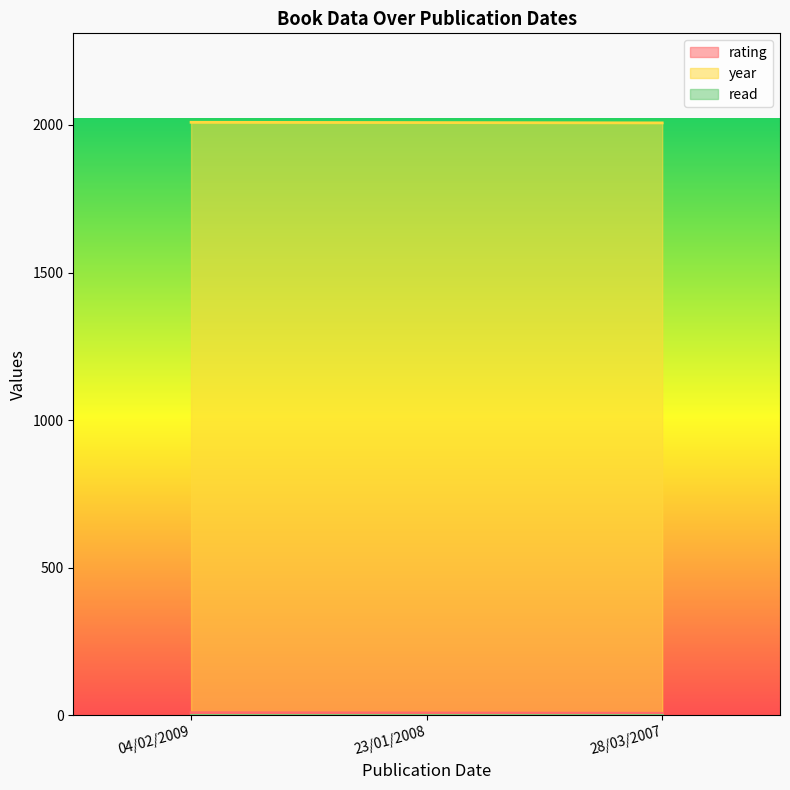

What is the value of the year point at the 1st from the left?

2009